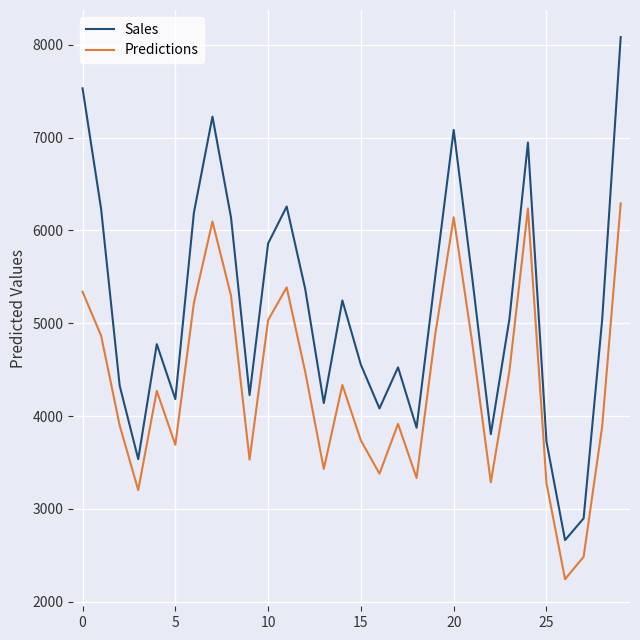

Which series has the largest range (max minus min)?

Sales